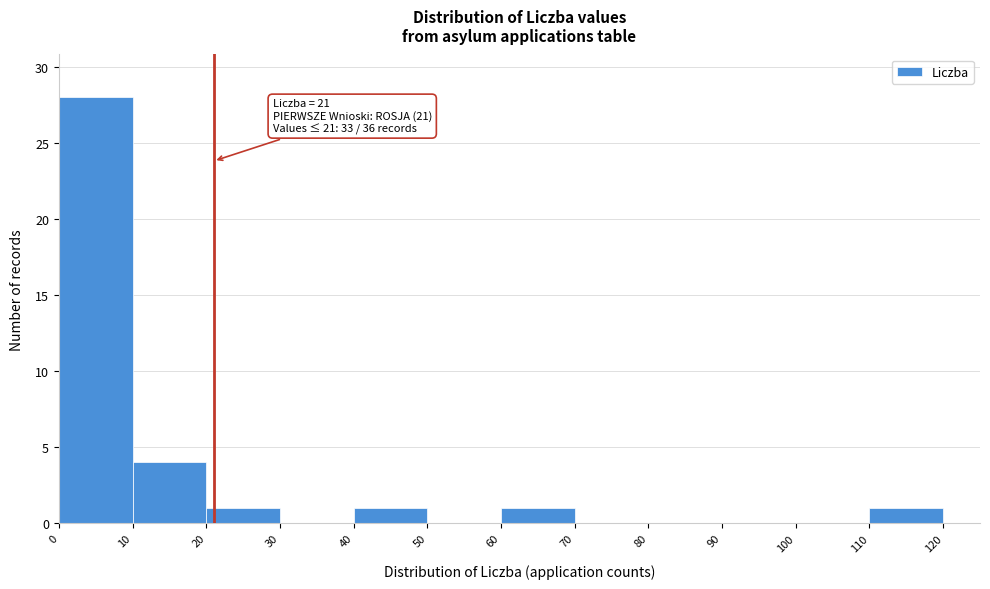

Which range on the x-axis has the tallest bar?

0 to 10